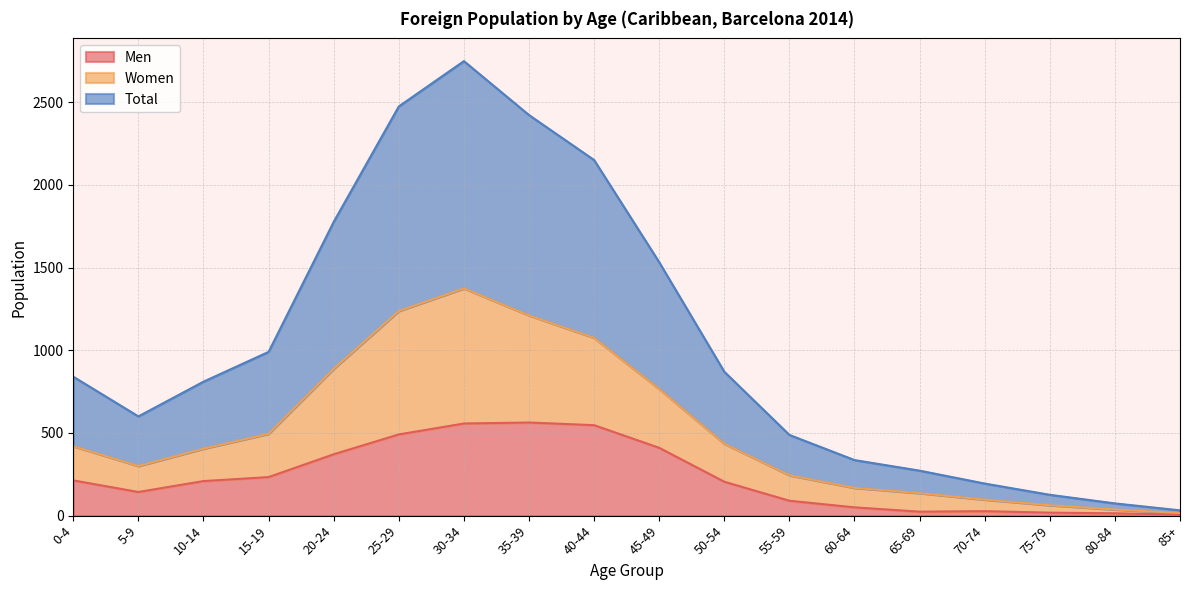

True or false: Women and Total cross at least once.

False